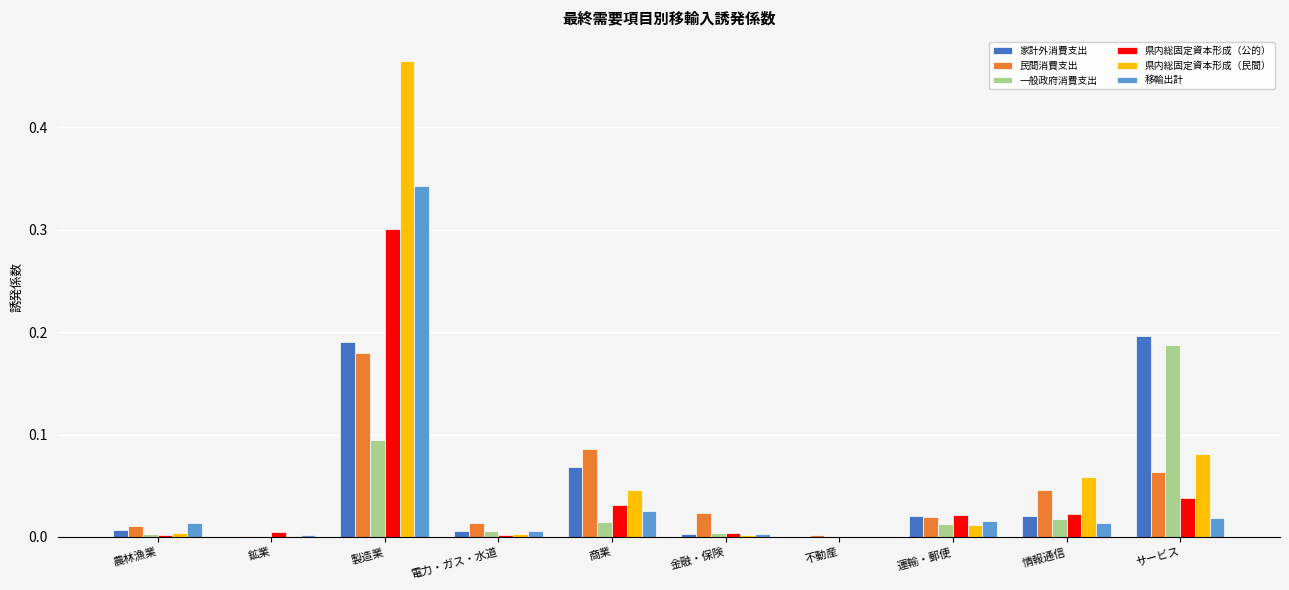

How many data points does each series have?

10